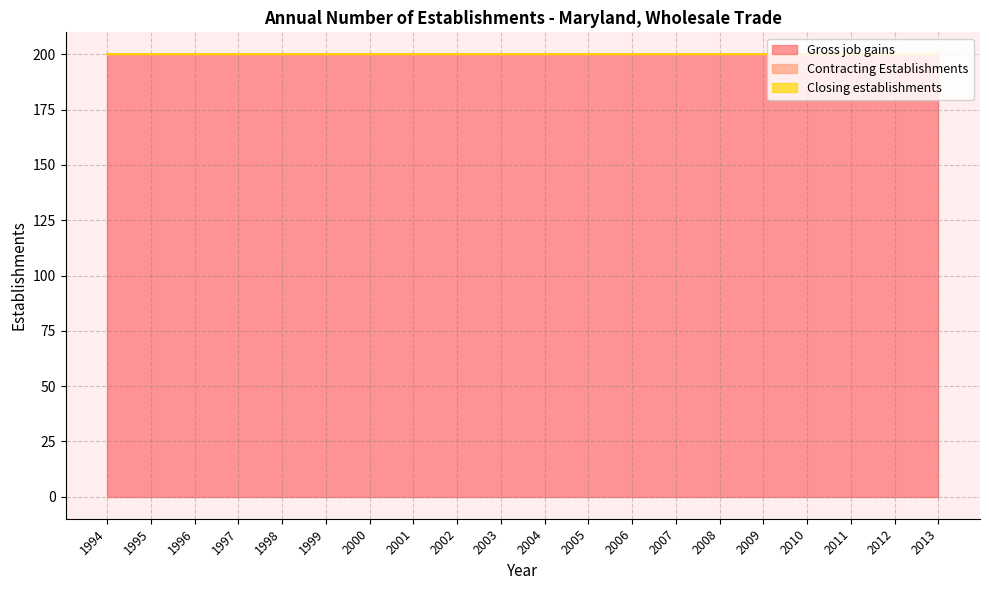

How many lines are shown in the chart?

3